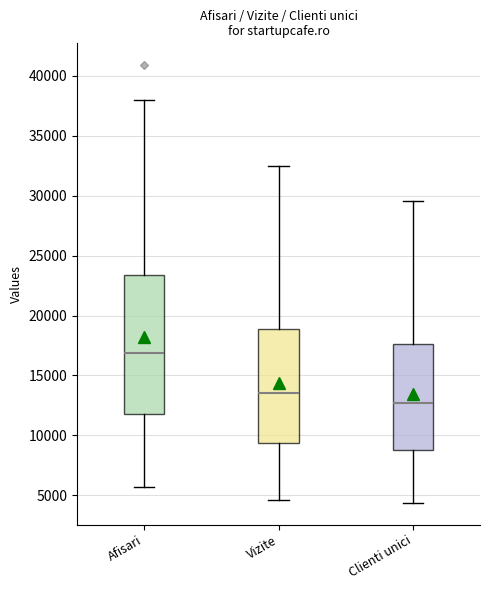

Which box has the lowest median line?

Clienti unici